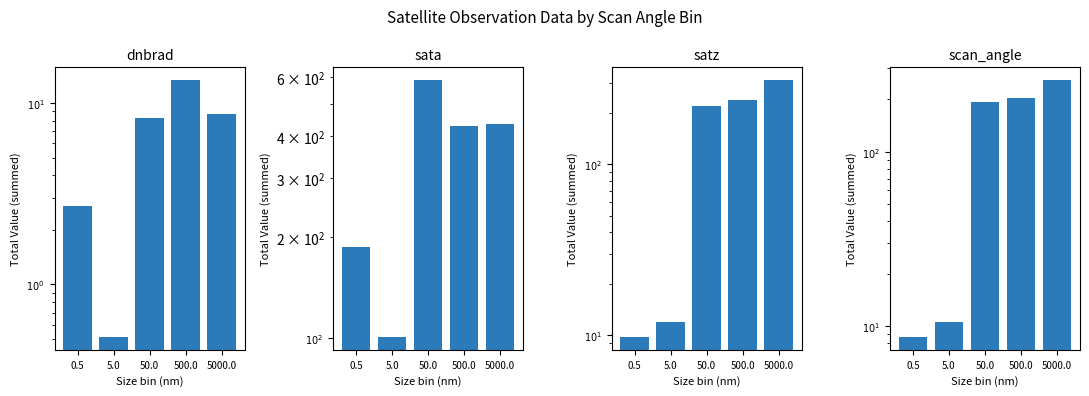

What is the total value across all series at 500.0?

884.6